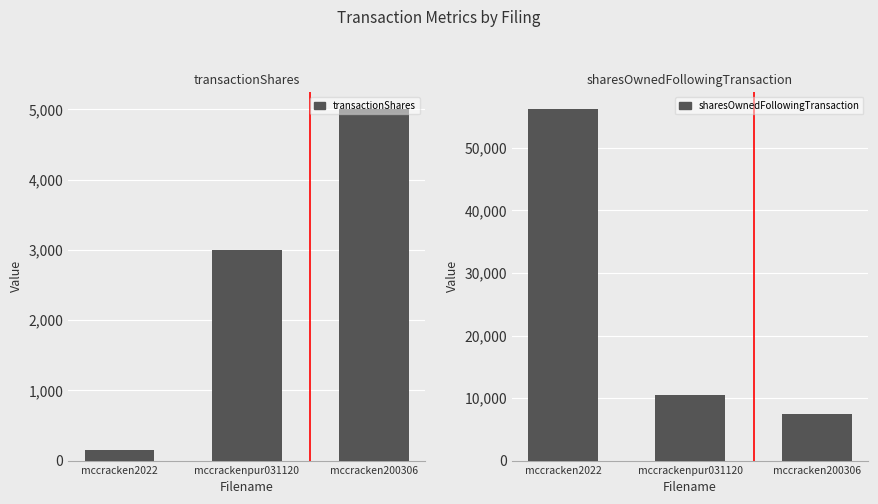

At which label does sharesOwnedFollowingTransaction reach its peak?

mccracken2022